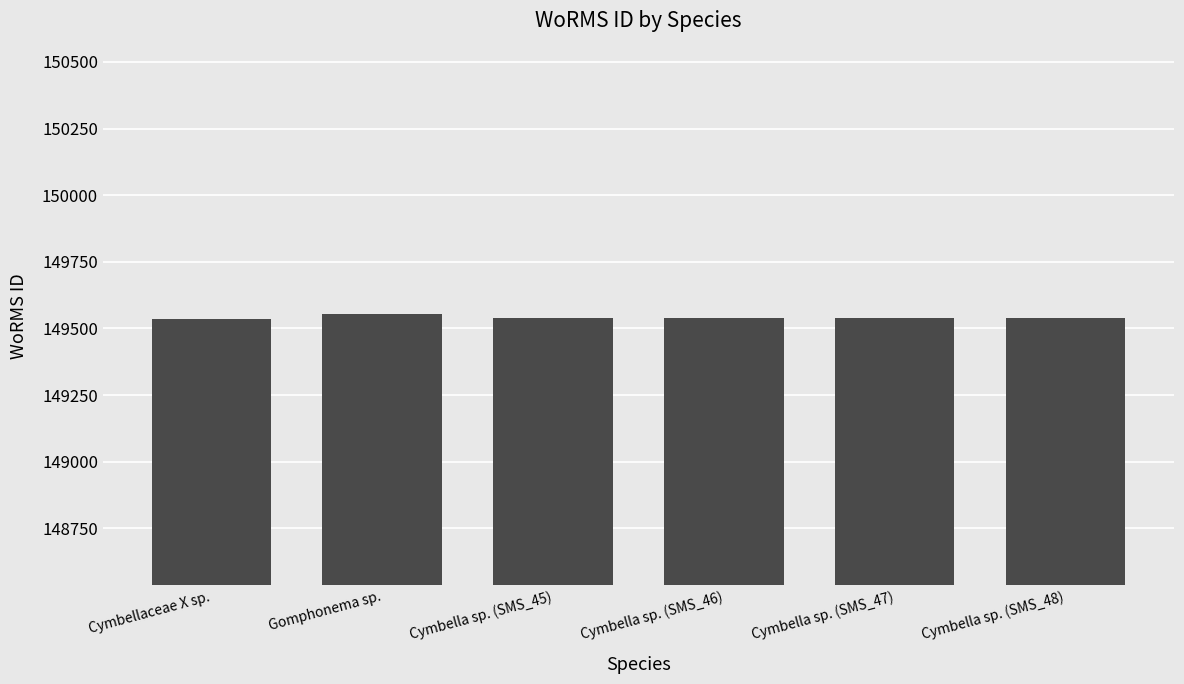

What value does the data have at Gomphonema sp.?

149553